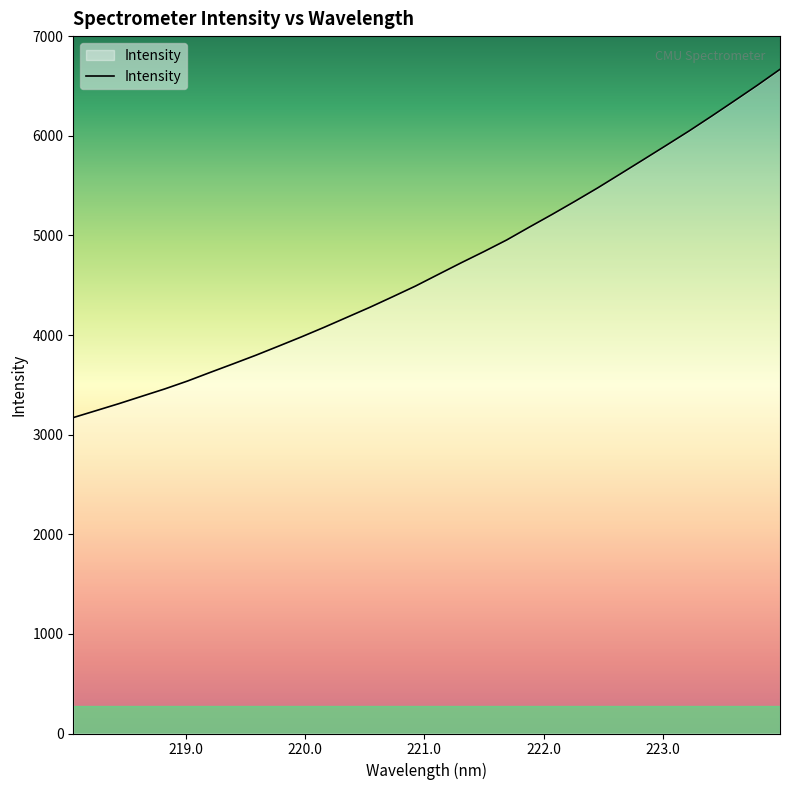

What is the sum of all values?

149832.9